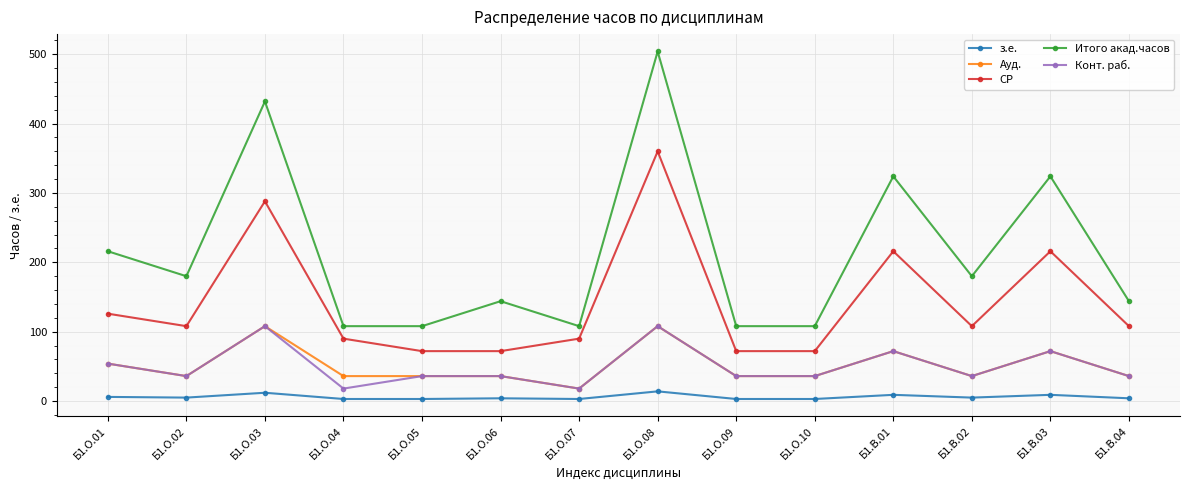

Where does the Конт. раб. series first go above 36?

Б1.О.01